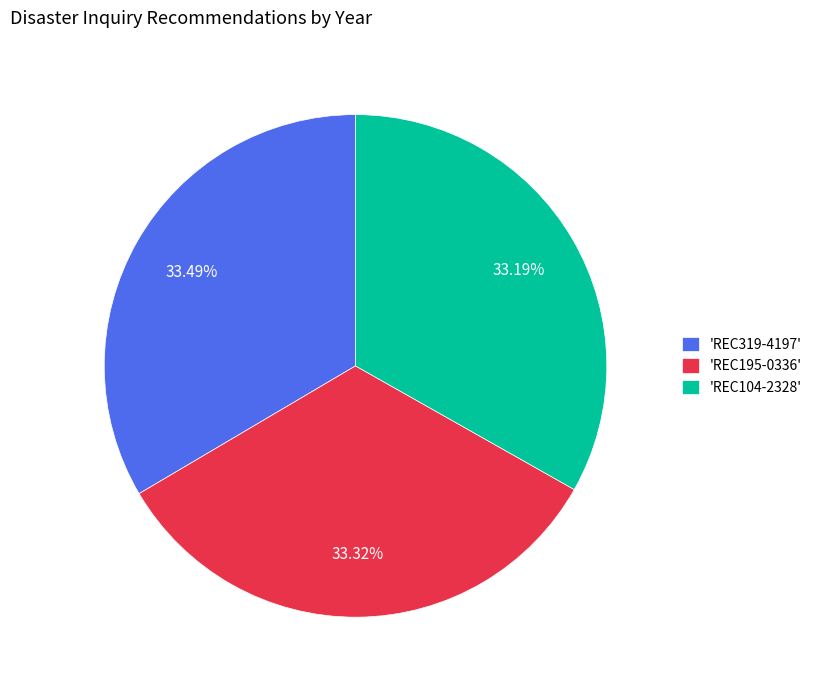

Combined, do 'REC319-4197' and 'REC104-2328' account for over 50%?

Yes